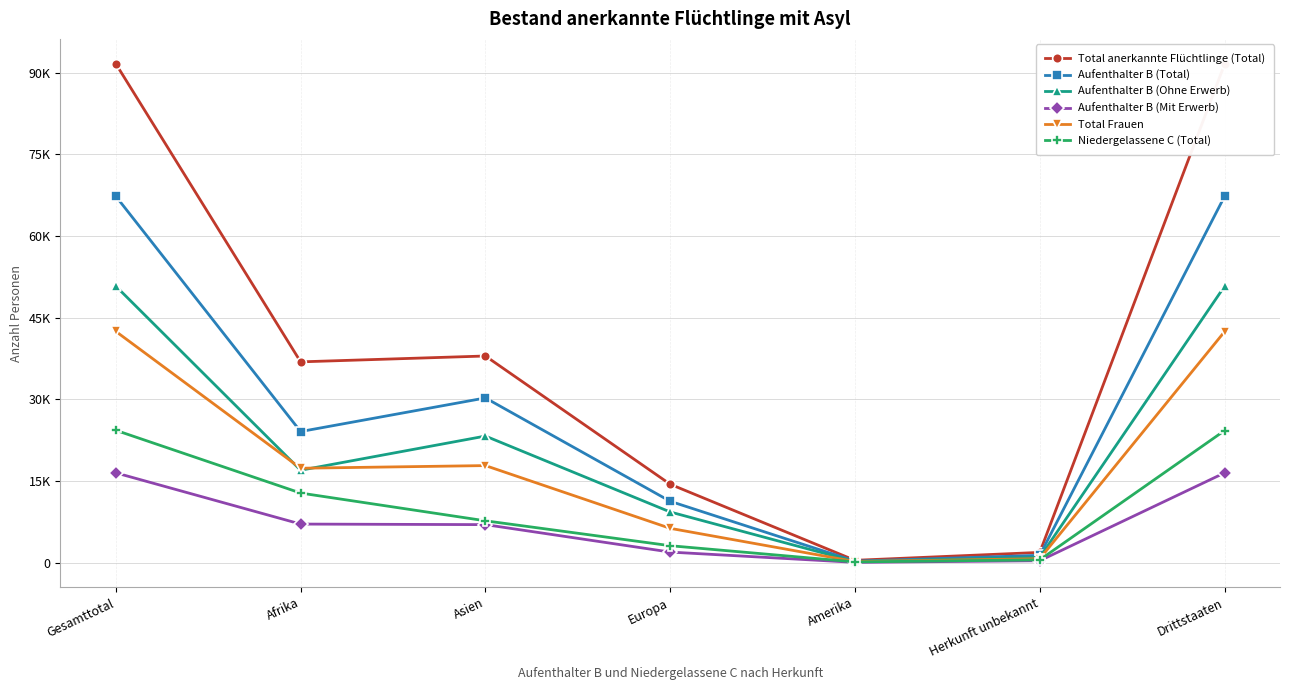

Between Europa and Herkunft unbekannt, which series saw the biggest shift?

Total anerkannte Flüchtlinge (Total)